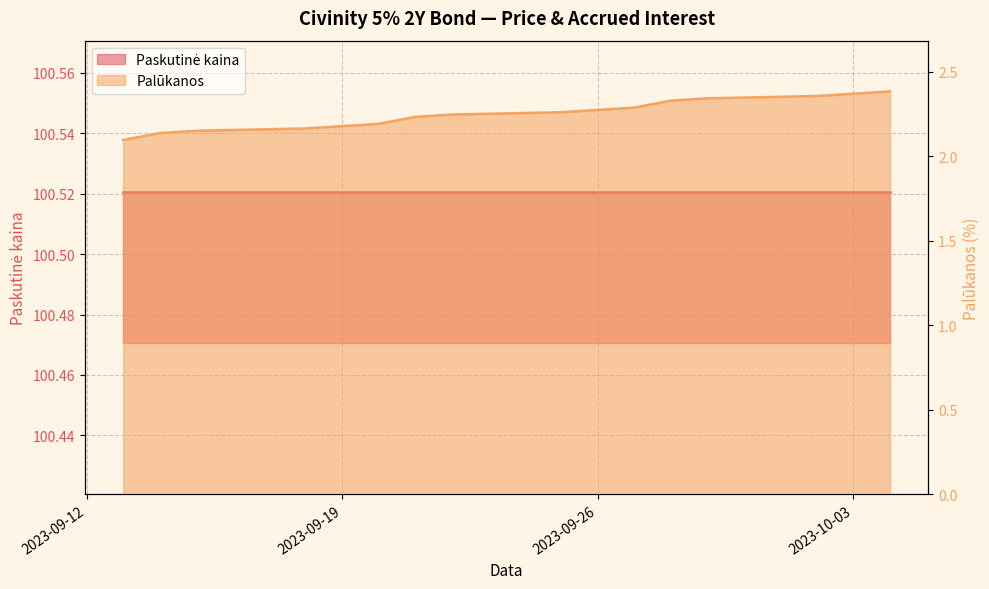

List the series in order of their peak value, highest first.

Paskutinė kaina, Palūkanos